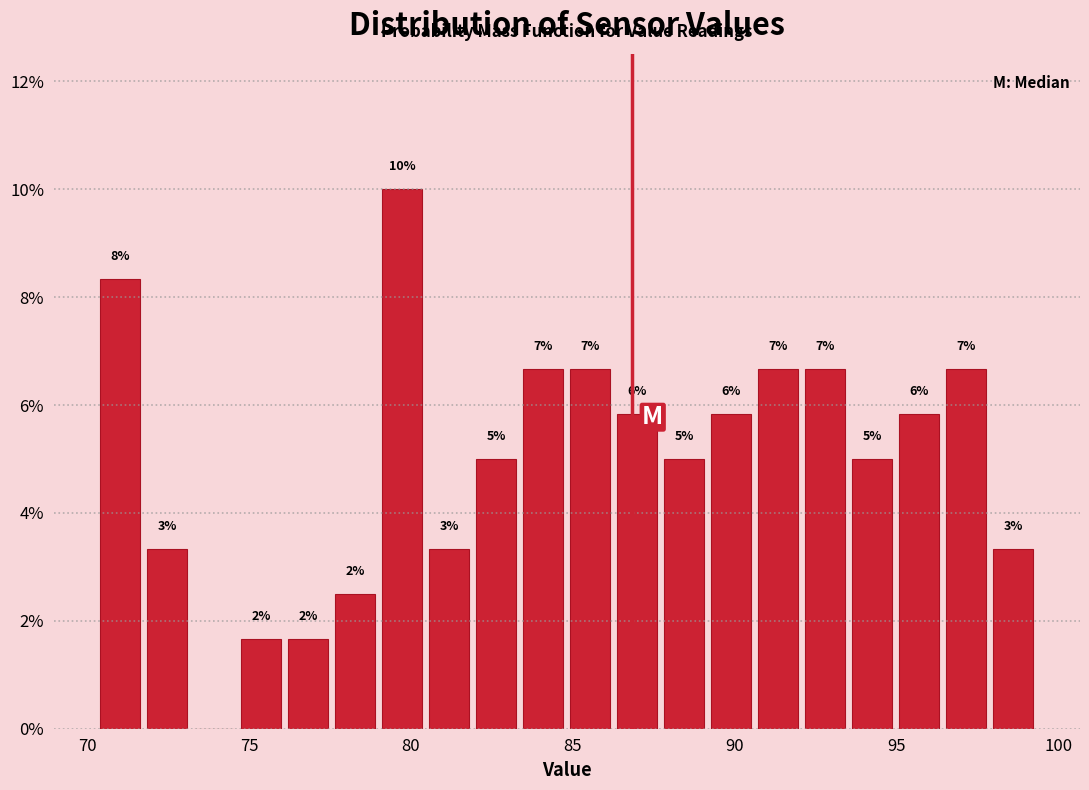

Around what value on the x-axis is the tallest bar? Give the approximate position of its centre, as read against the axis.

79.5